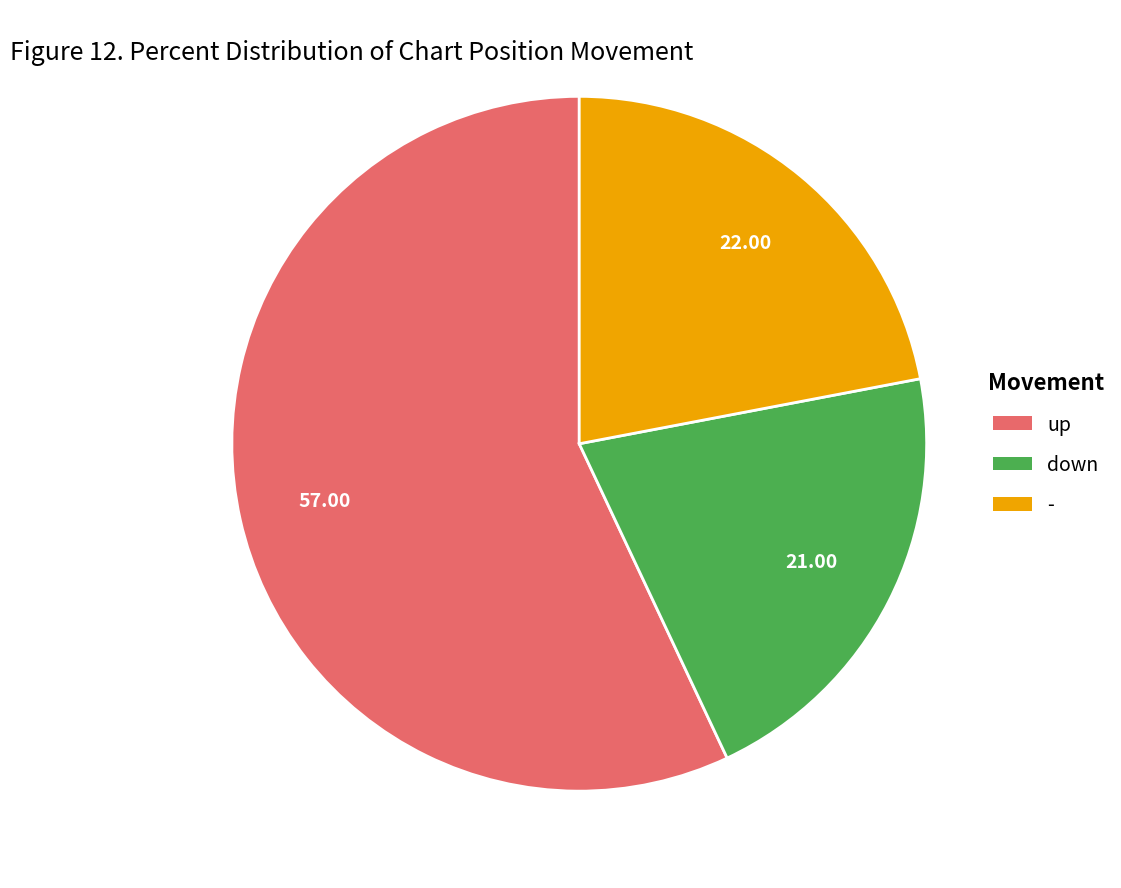

Which slice is the largest?

up